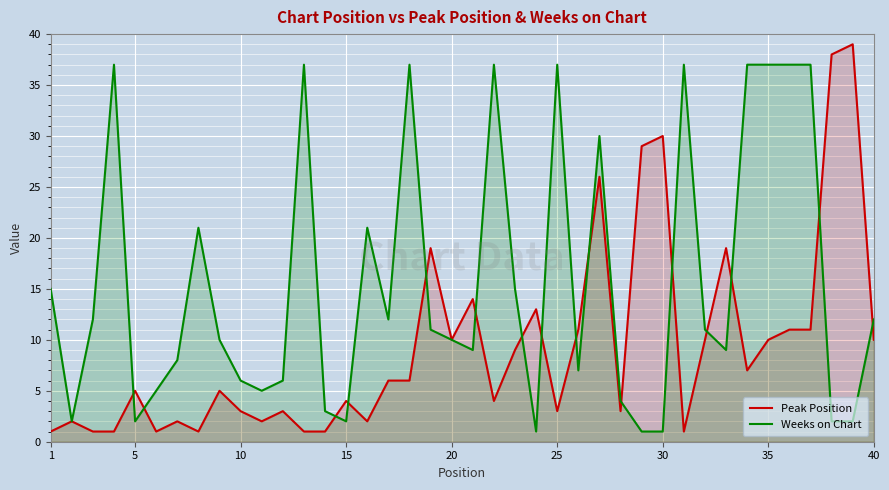

Rank the series by their maximum value, from highest to lowest.

Peak Position, Weeks on Chart